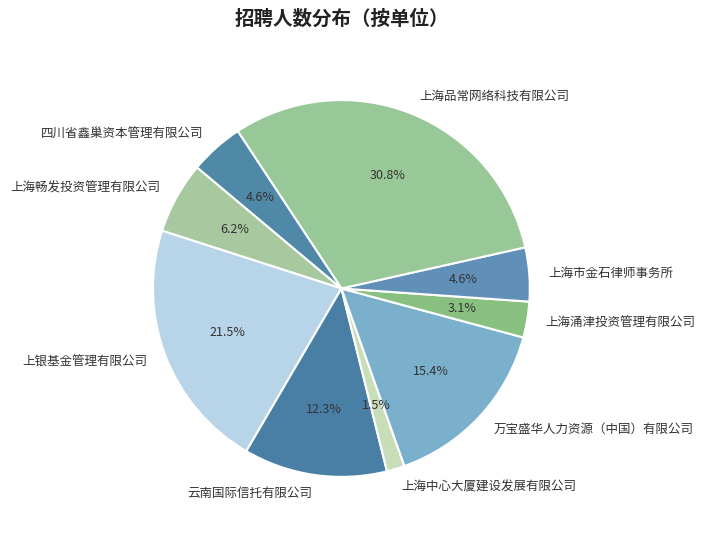

Does any single category account for the majority?

No